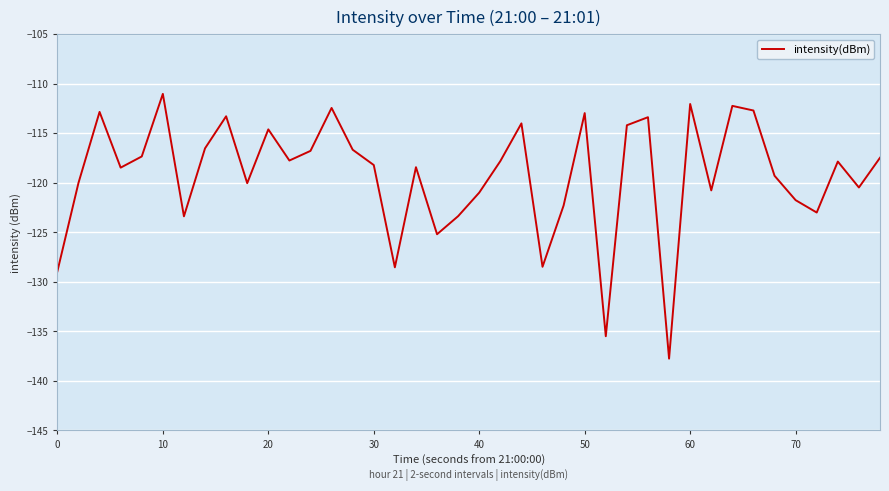

What is the difference between the second highest and minimum values?

25.7